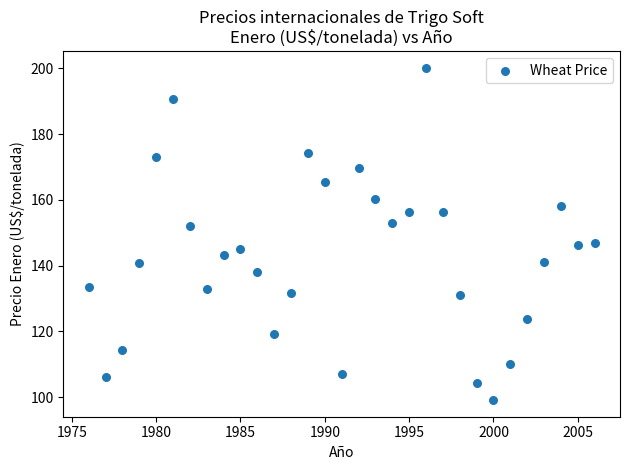

What is the range of X values (max minus min)?

30.0